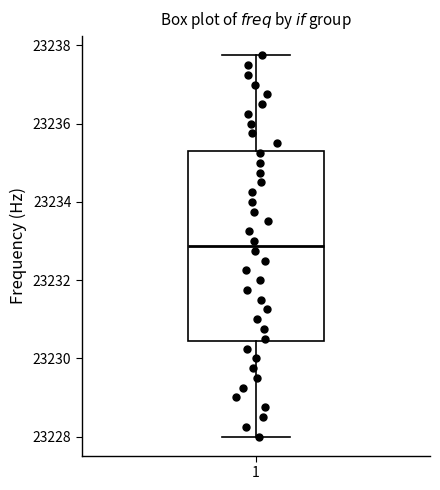

Where is the lower edge of the box at x = 1 on the y-axis? The values are not printed on the chart, so give them approximately, as read against the axis.

23230.4